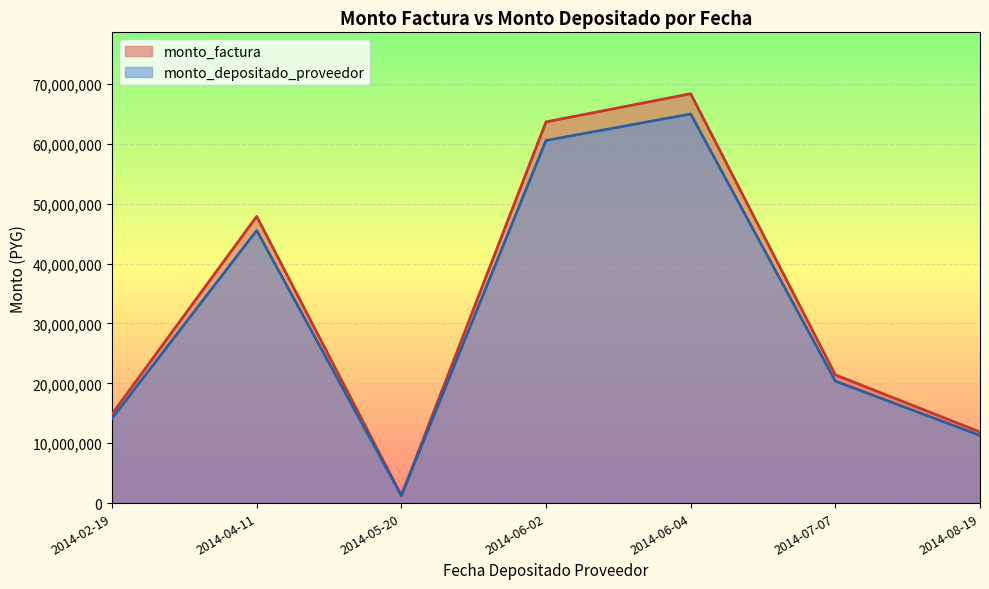

Read the monto_depositado_proveedor value at 2014-07-07, to the nearest 10.

20370030